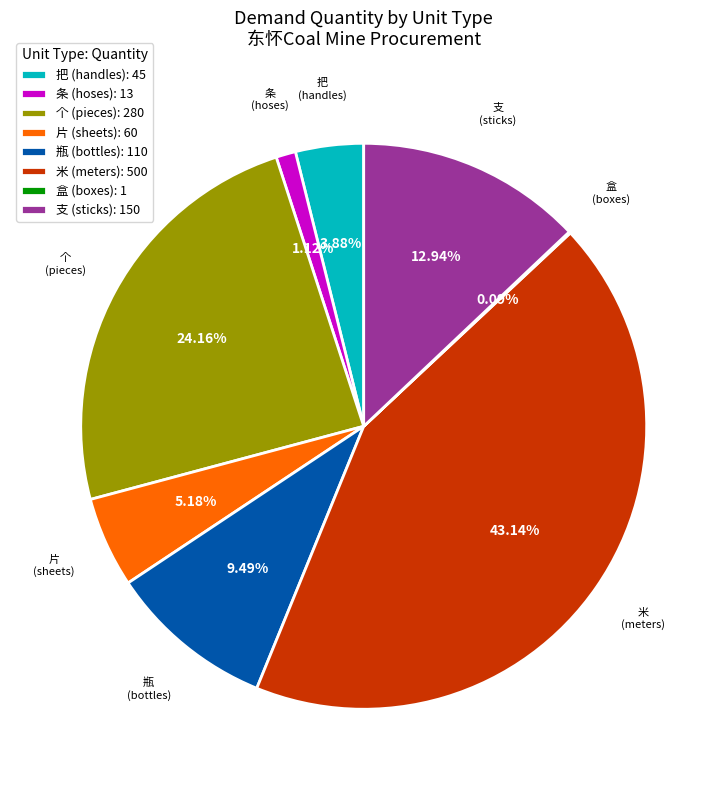

Does any single category account for the majority?

No